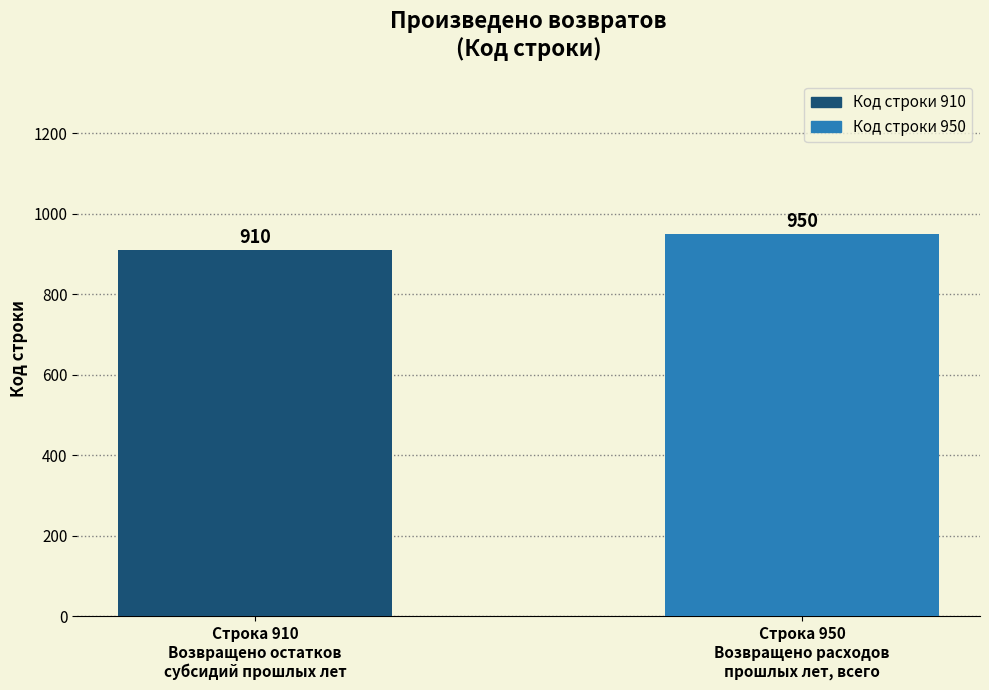

What is the minimum value shown in the chart?

910